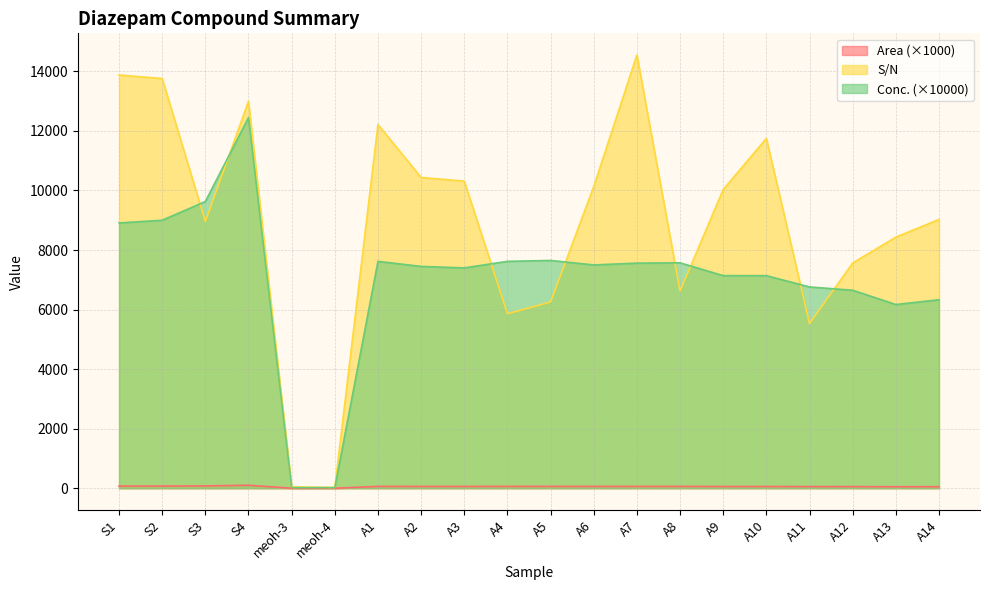

At which category is the sum across all series the highest?

S4